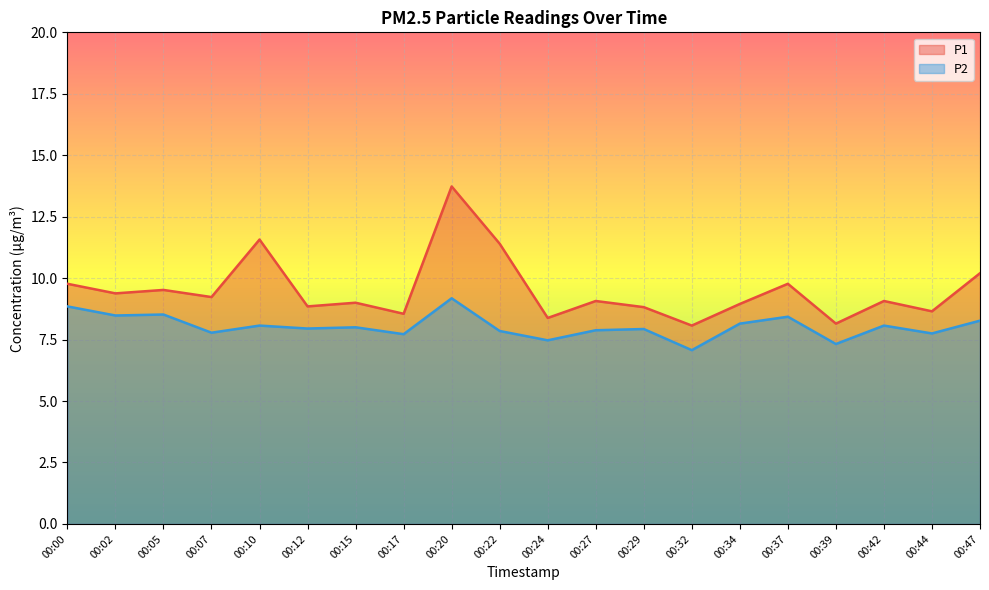

What is the smallest value displayed?

7.1